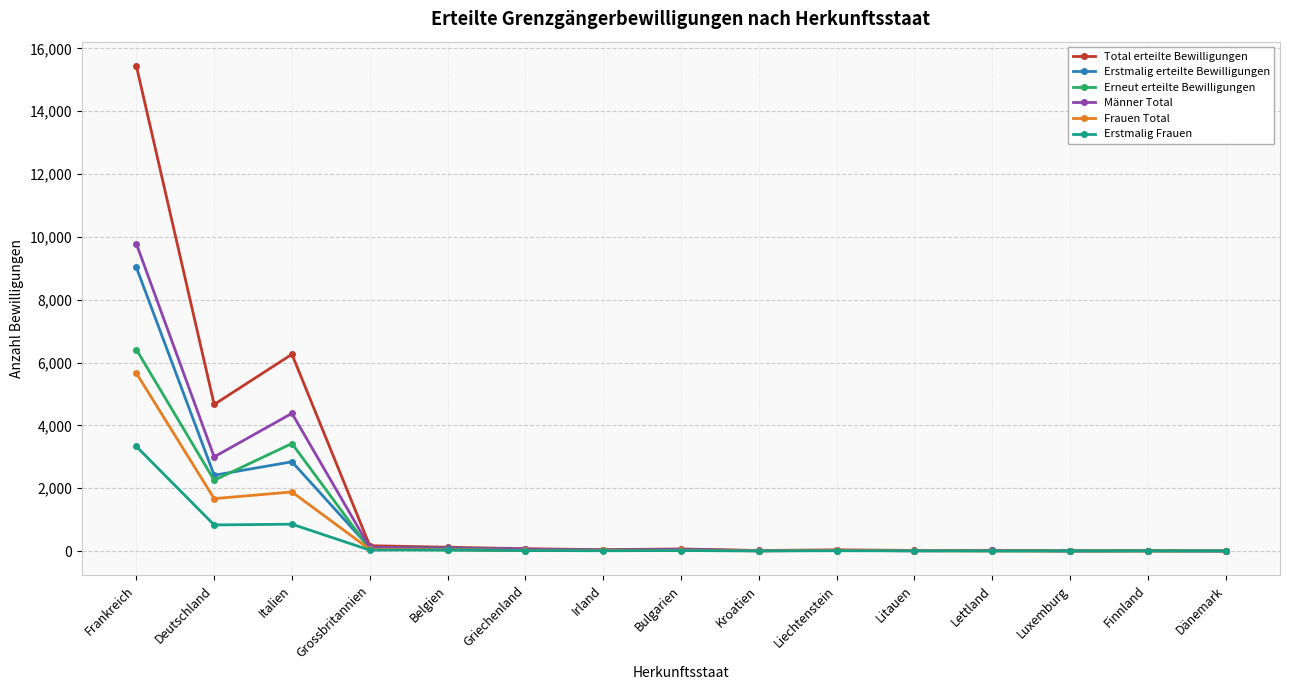

Count the number of categories in the chart.

15